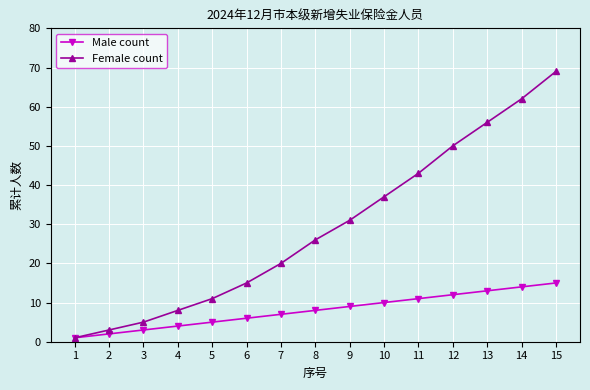

Count the number of categories in the chart.

15